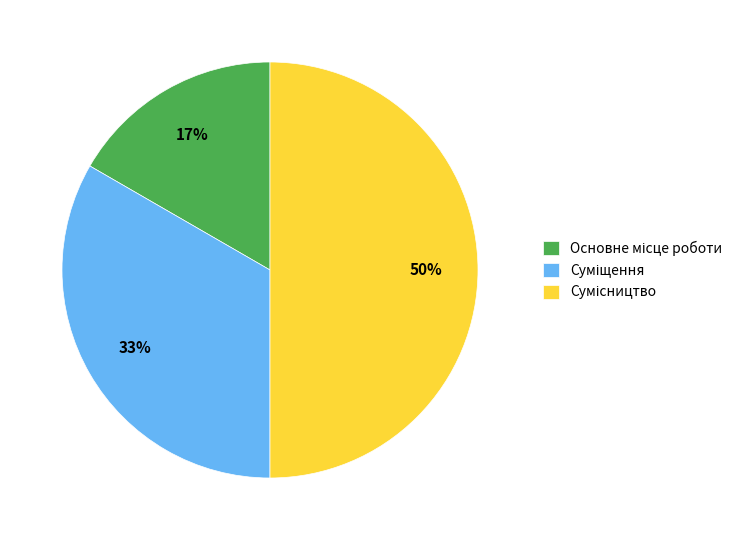

To the nearest percent, what is the average slice percentage?

33%